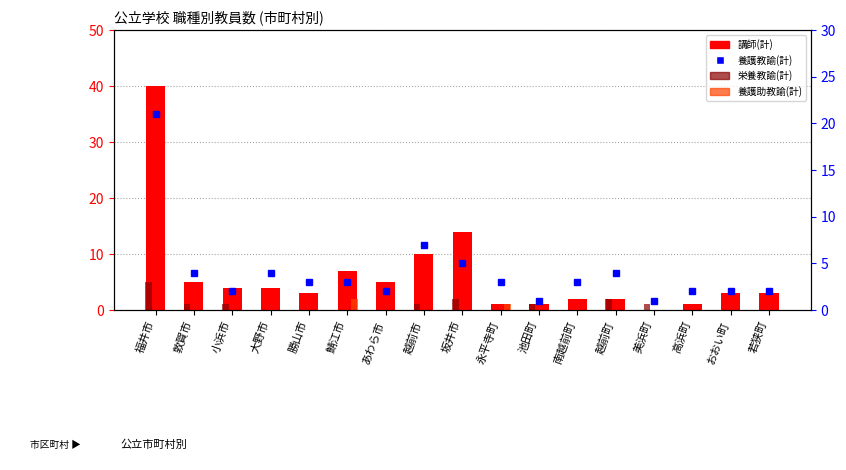

Reading left to right, extract all data points from this chart.

講師(計): 福井市=40	敦賀市=5	小浜市=4	大野市=4	勝山市=3	鯖江市=7	あわら市=5	越前市=10	坂井市=14	永平寺町=1	池田町=1	南越前町=2	越前町=2	美浜町=0	高浜町=1	おおい町=3	若狭町=3
栄養教諭(計): 福井市=5	敦賀市=1	小浜市=1	大野市=0	勝山市=0	鯖江市=0	あわら市=0	越前市=1	坂井市=2	永平寺町=0	池田町=1	南越前町=0	越前町=2	美浜町=1	高浜町=0	おおい町=0	若狭町=0
養護助教諭(計): 福井市=0	敦賀市=0	小浜市=0	大野市=0	勝山市=0	鯖江市=2	あわら市=0	越前市=0	坂井市=0	永平寺町=1	池田町=0	南越前町=0	越前町=0	美浜町=0	高浜町=0	おおい町=0	若狭町=0
養護教諭(計): 福井市=21	敦賀市=4	小浜市=2	大野市=4	勝山市=3	鯖江市=3	あわら市=2	越前市=7	坂井市=5	永平寺町=3	池田町=1	南越前町=3	越前町=4	美浜町=1	高浜町=2	おおい町=2	若狭町=2